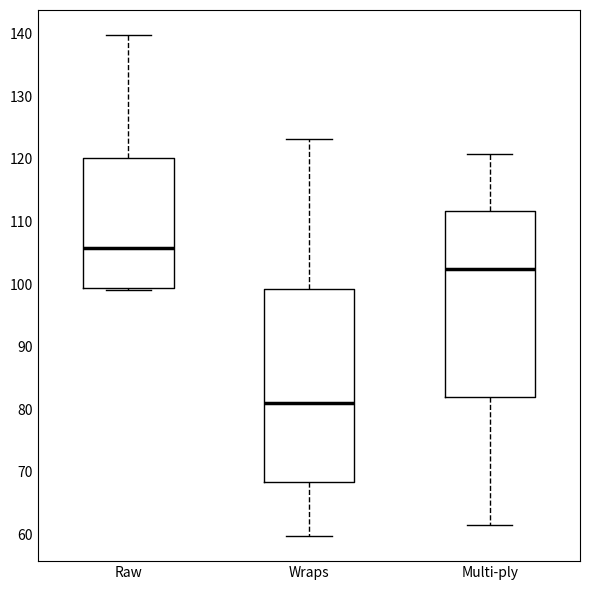

Reading left to right, transcribe this box plot: for each box, give where its median line is, the range the box spans, and where its two whiskers end, as read against the y-axis. The values are not printed on the chart, so give them approximately, as read against the axis.

Raw: median 106, box 99 to 120, whiskers 99 to 140
Wraps: median 81, box 68 to 99, whiskers 60 to 123
Multi-ply: median 102, box 82 to 112, whiskers 61 to 121